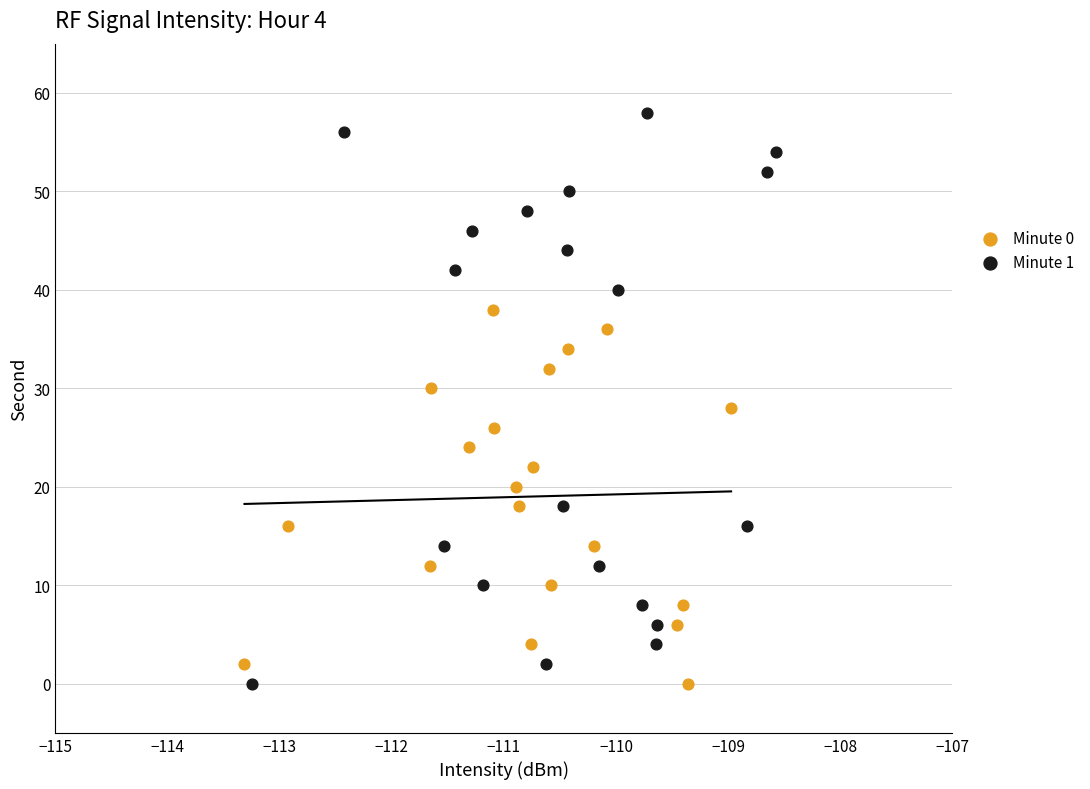

Which series has the widest spread of Y values?

Minute 1